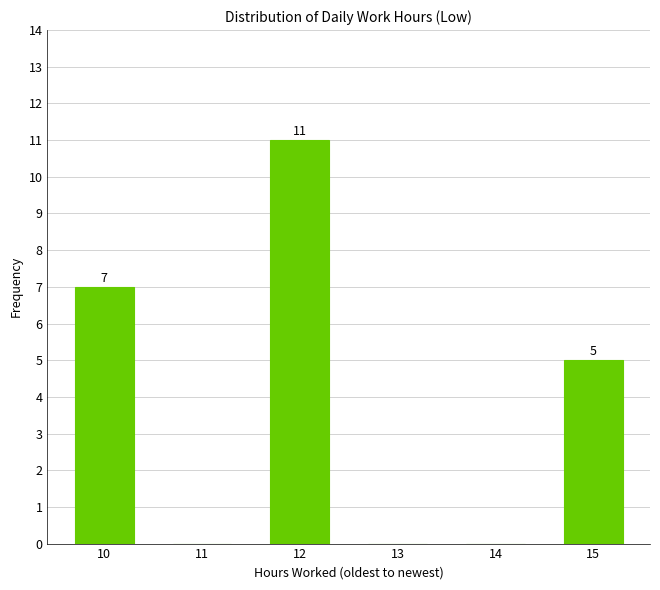

Reading right to left, transcribe all the data shown in this chart.

15=5	14=0	13=0	12=11	11=0	10=7